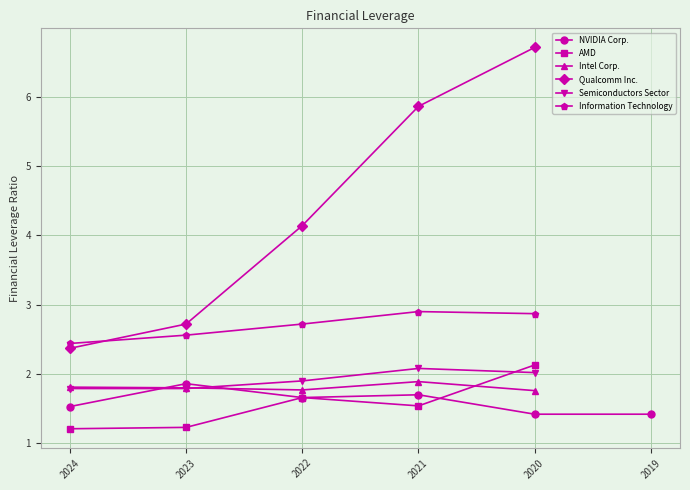

What is the value of the Qualcomm Inc. point at the 4th from the left?

5.9